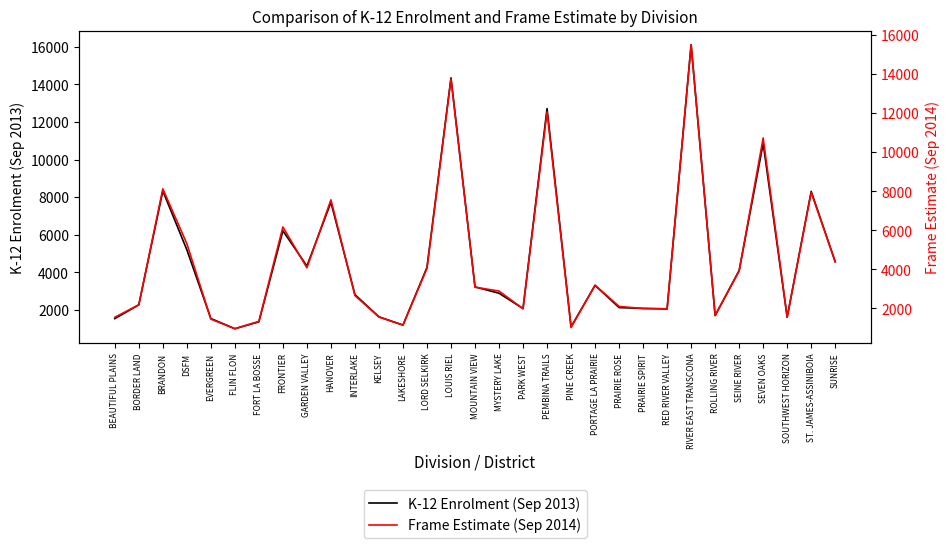

True or false: Frame Estimate (Sep 2014) has a value of 5315.0 at DSFM.

True